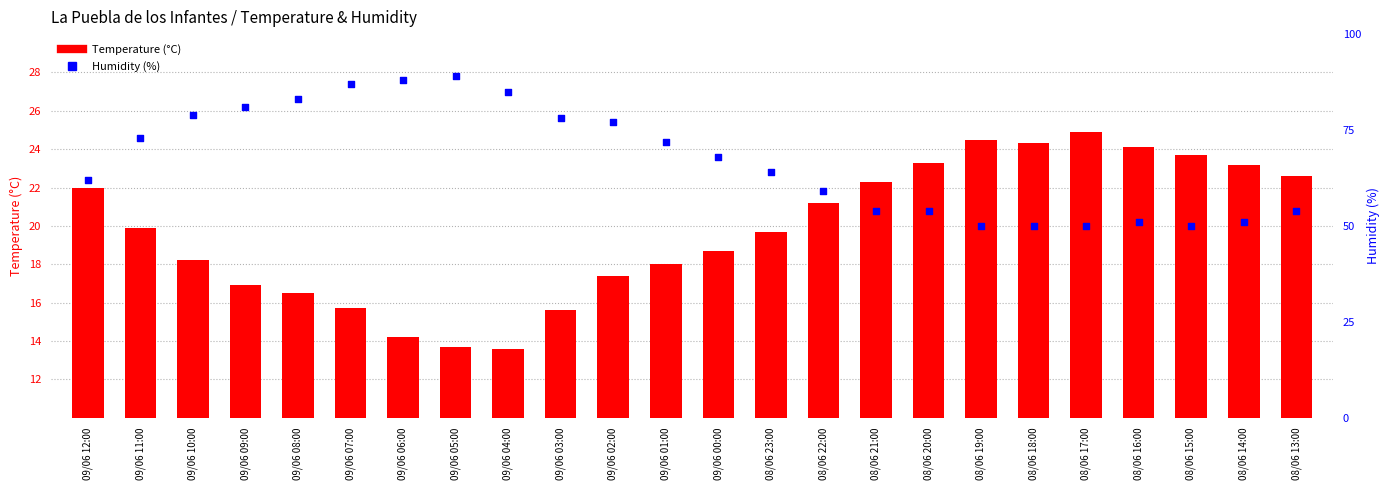

Which series has the largest Y range (max minus min)?

Humidity (%)